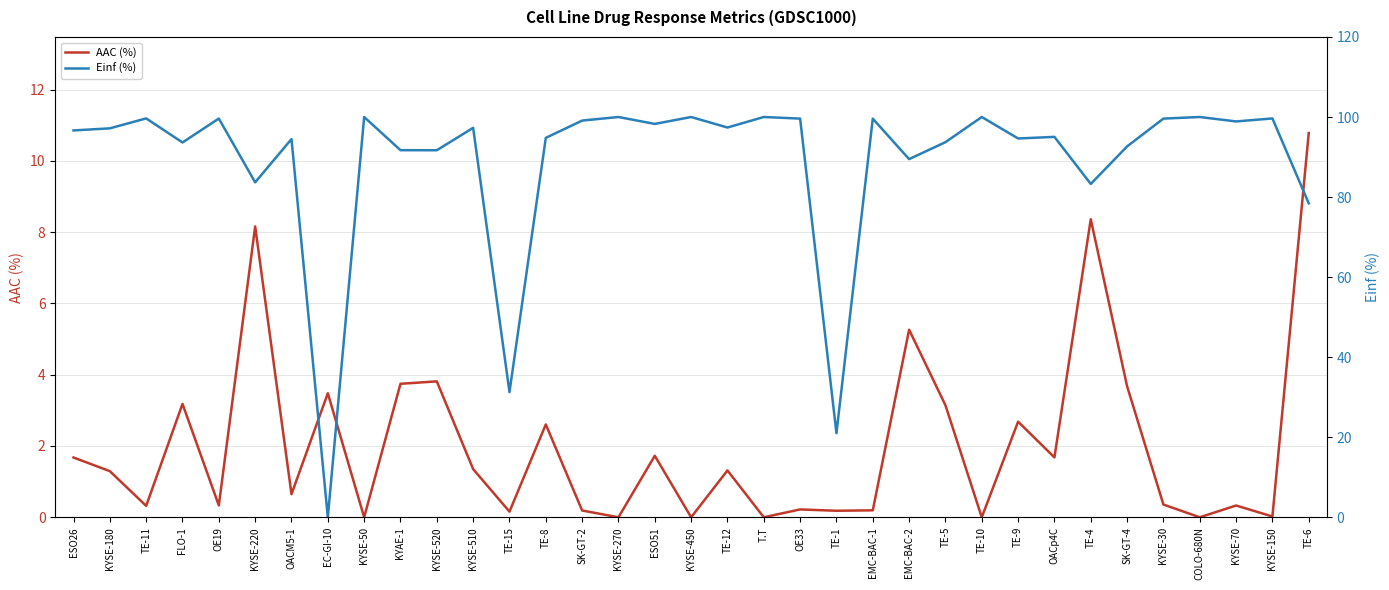

Which category has the highest value in the Einf (%) series?

KYSE-50